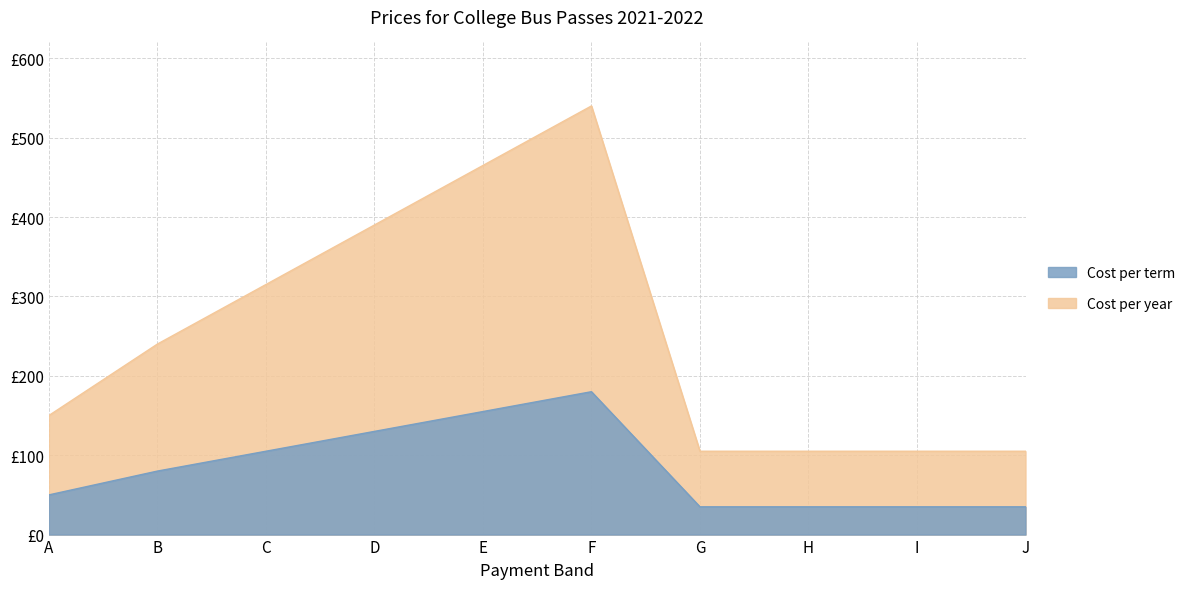

Count the number of data series in this chart.

2